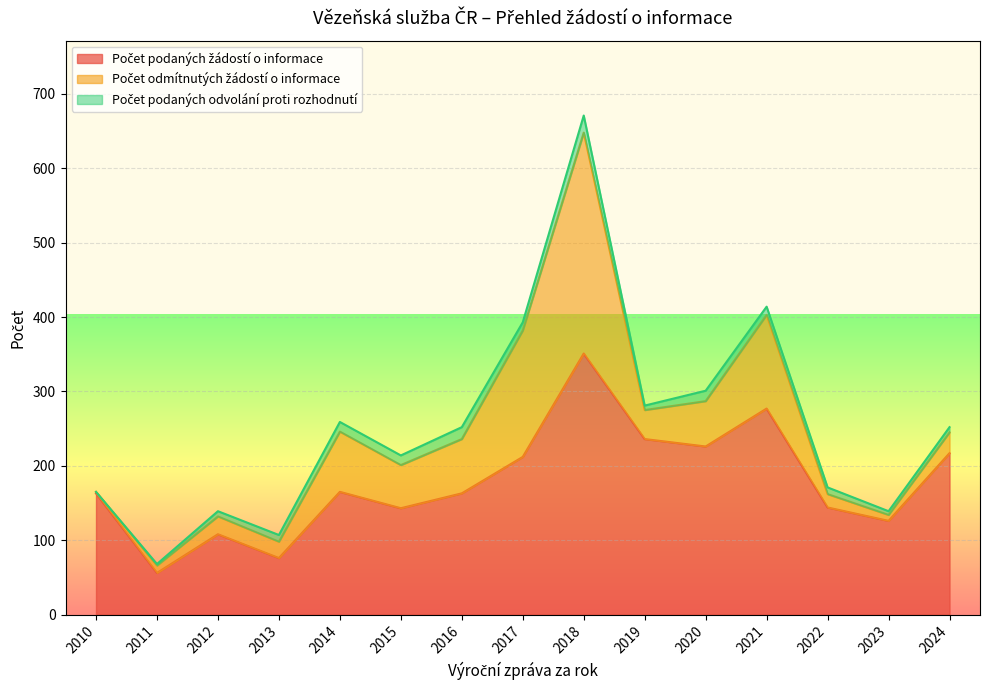

At which category does Počet podaných žádostí o informace reach its first local valley?

2011